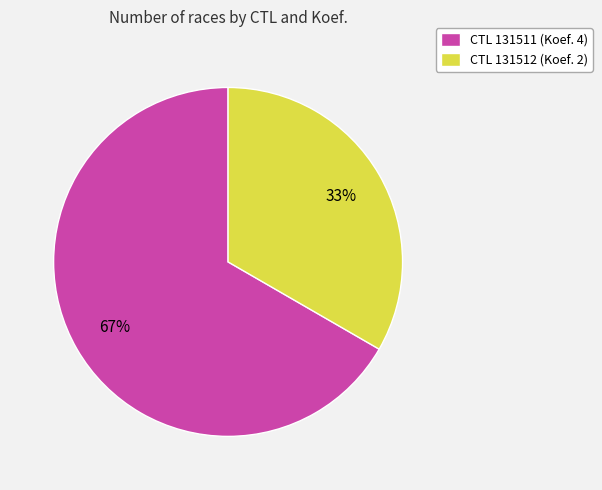

Which category accounts for the majority?

CTL 131511 (Koef. 4)